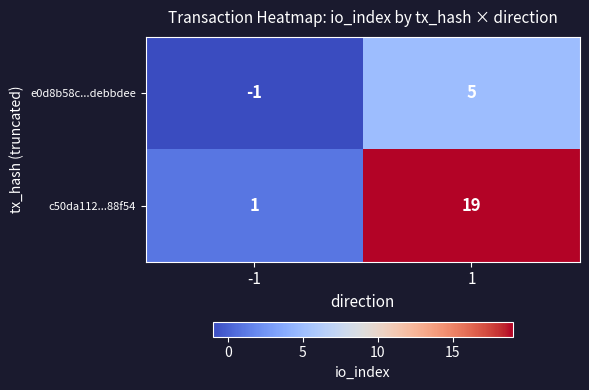

At which category is the sum across all series the highest?

1